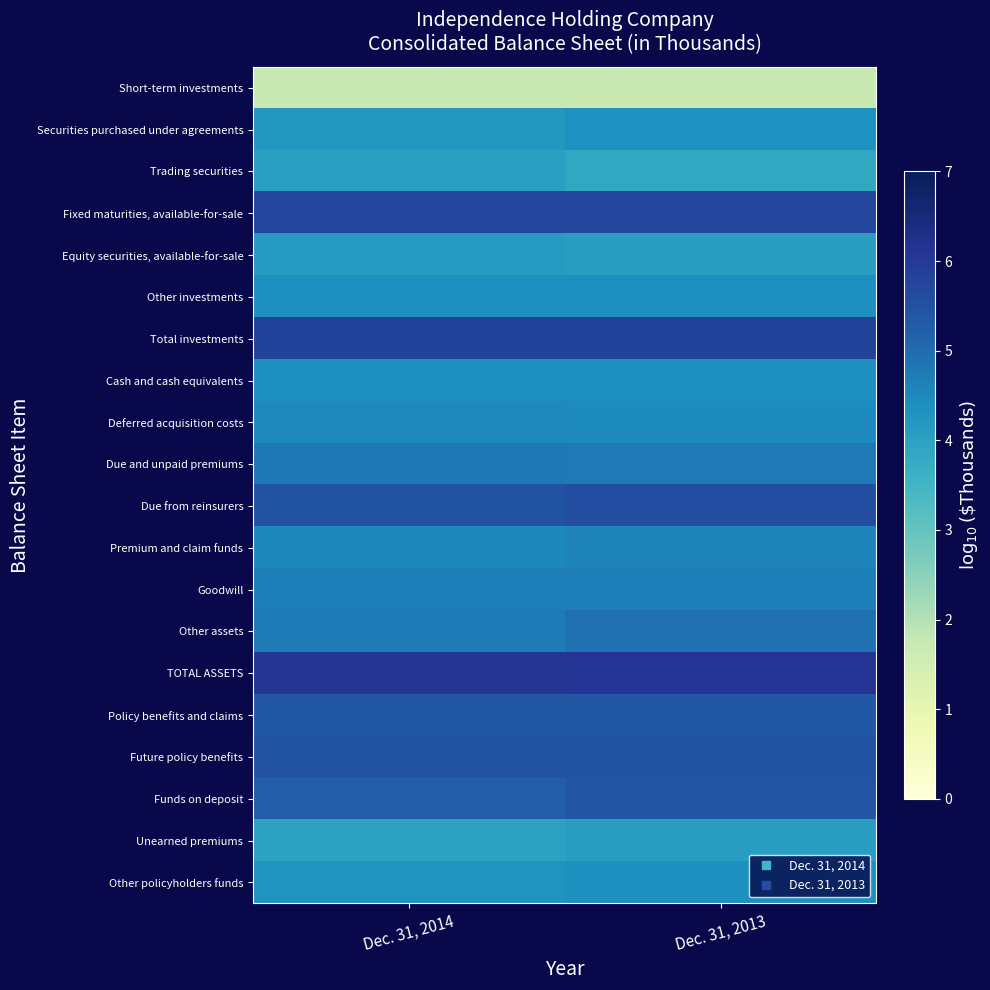

List the series in order of their peak value, highest first.

TOTAL ASSETS, Total investments, Fixed maturities, available-for-sale, Due from reinsurers, Future policy benefits, Funds on deposit, Policy benefits and claims, Other assets, Due and unpaid premiums, Goodwill, Premium and claim funds, Deferred acquisition costs, Other investments, Other policyholders funds, Cash and cash equivalents, Securities purchased under agreements, Equity securities, available-for-sale, Unearned premiums, Trading securities, Short-term investments